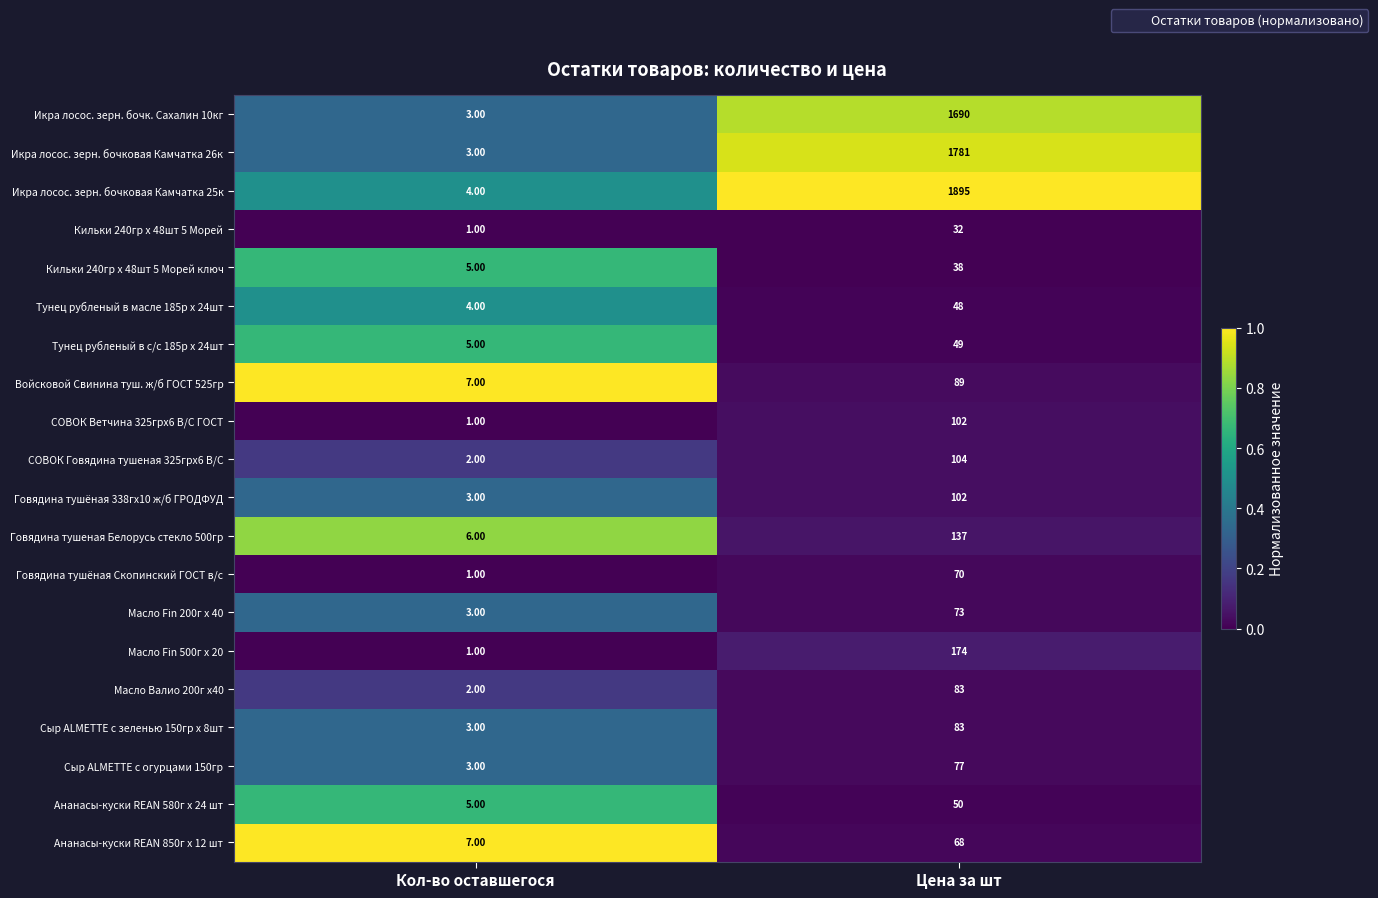

Which category has the highest value across all series?

Цена за шт